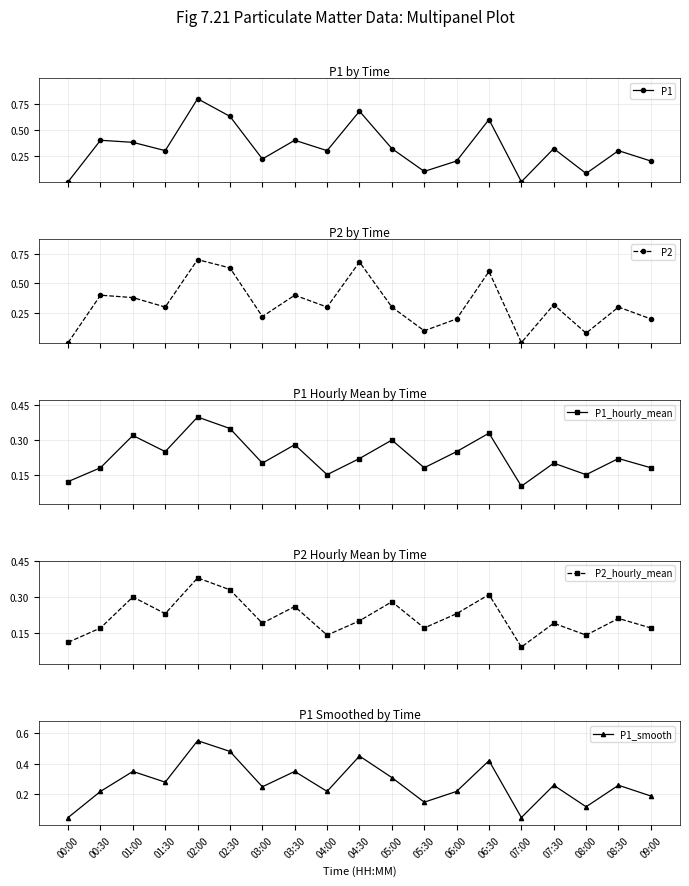

How many times do P1_hourly_mean and P1_smooth cross each other?

7